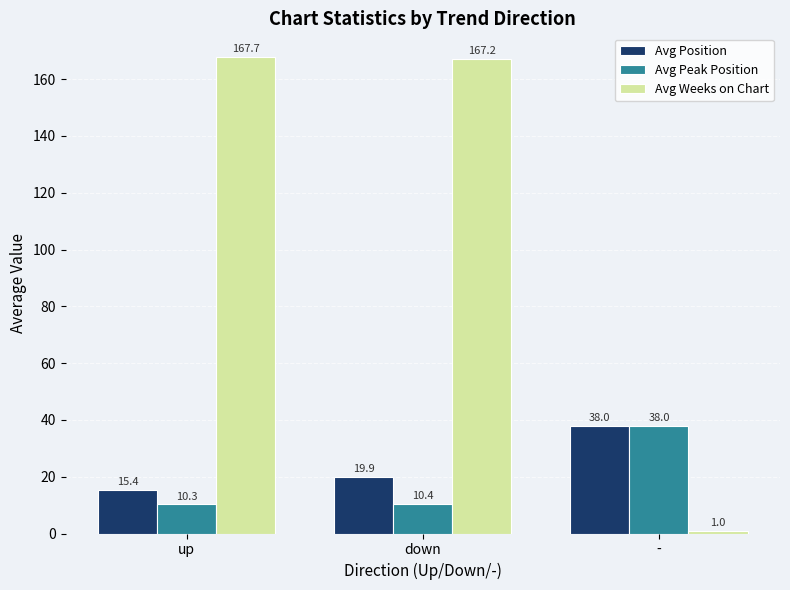

What is the difference between the Avg Peak Position values at down and up?

0.2